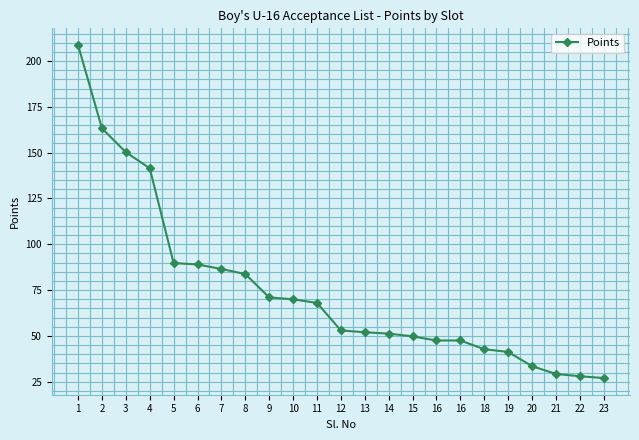

The chart shows a value of 20.1 at 11. True or false?

False